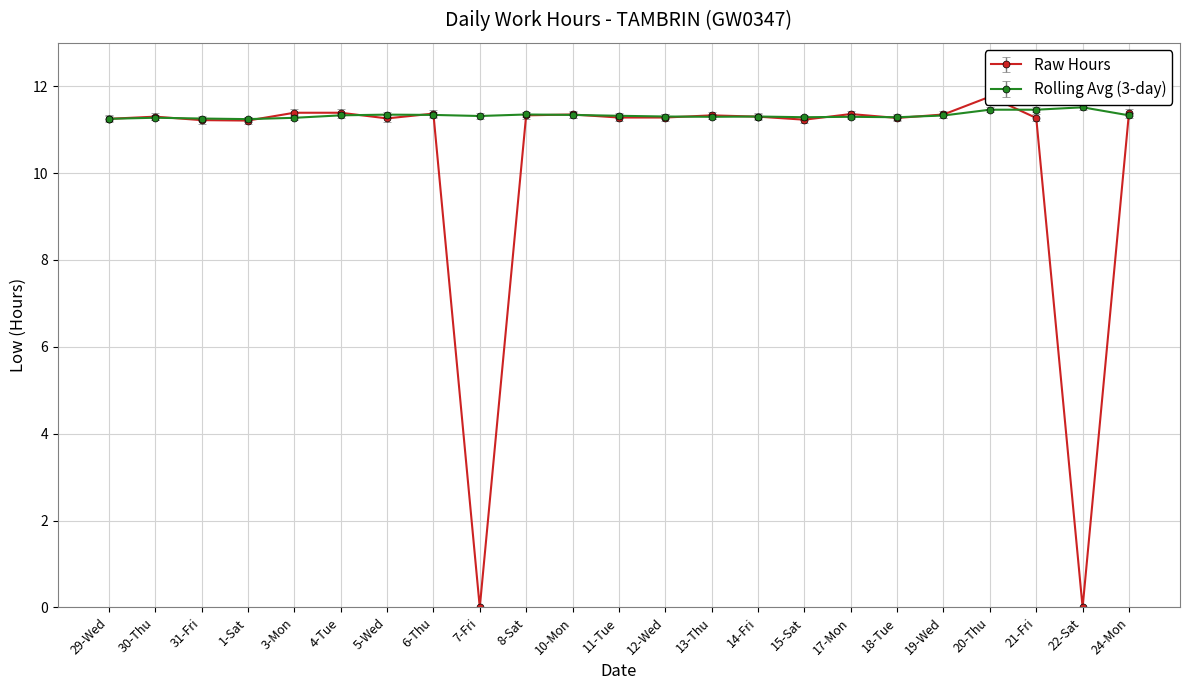

What is the difference between the maximum and minimum values?

11.8